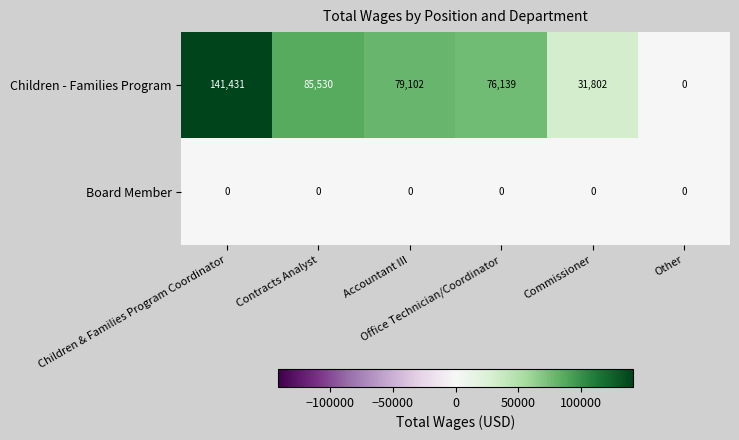

Rank the series by their average value, from highest to lowest.

Children - Families Program, Board Member